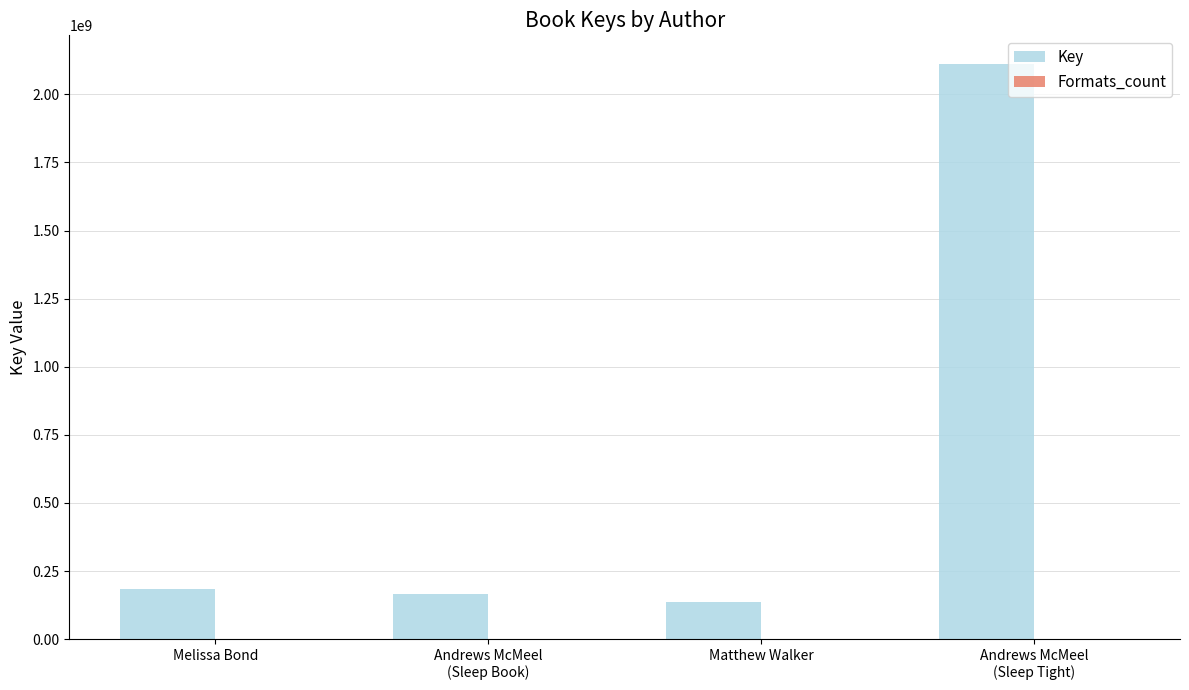

Count the number of categories in the chart.

4